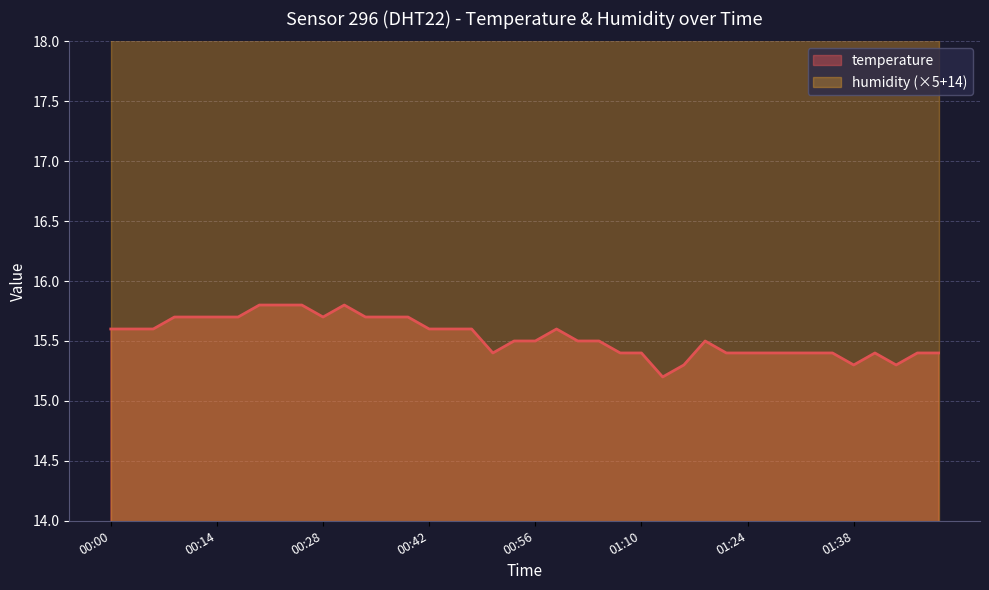

What is the average value?

15.5